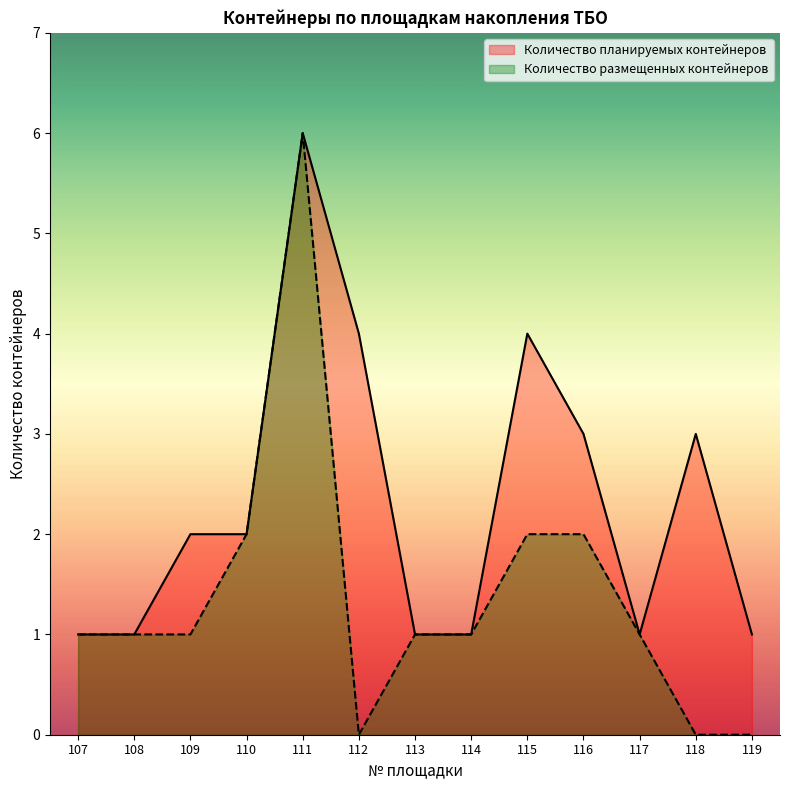

What is the difference between the second highest and second lowest values in the Количество размещенных контейнеров series?

2